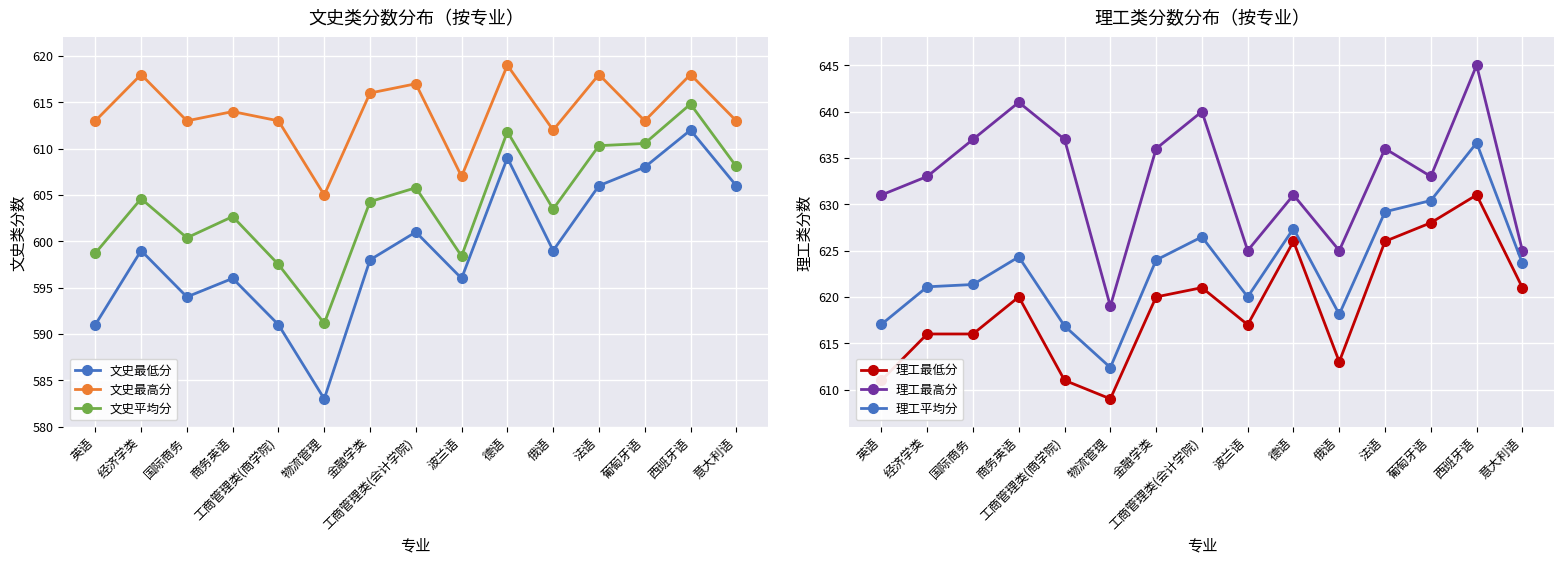

What is the sum of the 文史平均分 values at 经济学类 and 英语?

1203.3